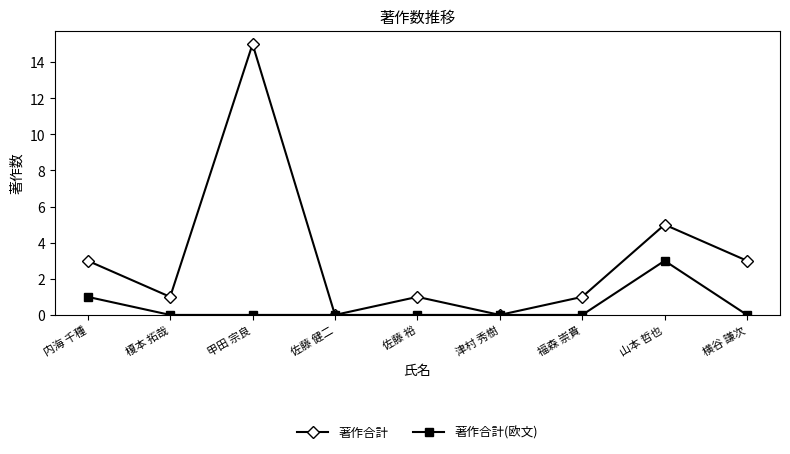

What is the label of the 7th point from the left?

福森 崇貴